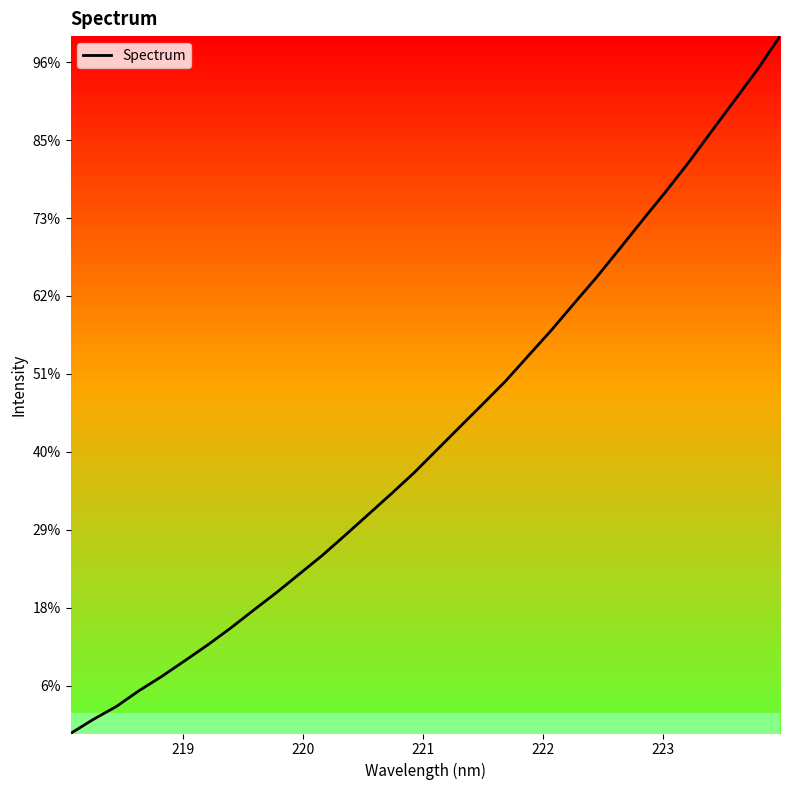

Reading left to right, transcribe all the data shown in this chart.

2096.7	2142.1	2183.2	2234.4	2280.6	2330.7	2381.4	2435.4	2492.8	2549.2	2608.8	2668.4	2733.2	2799.1	2865.1	2932.8	3006.4	3079.9	3152.9	3227.1	3308.7	3390.1	3476.5	3561.9	3652.5	3744.3	3834.3	3928.0	4027.4	4126.0	4224.8	4333.4